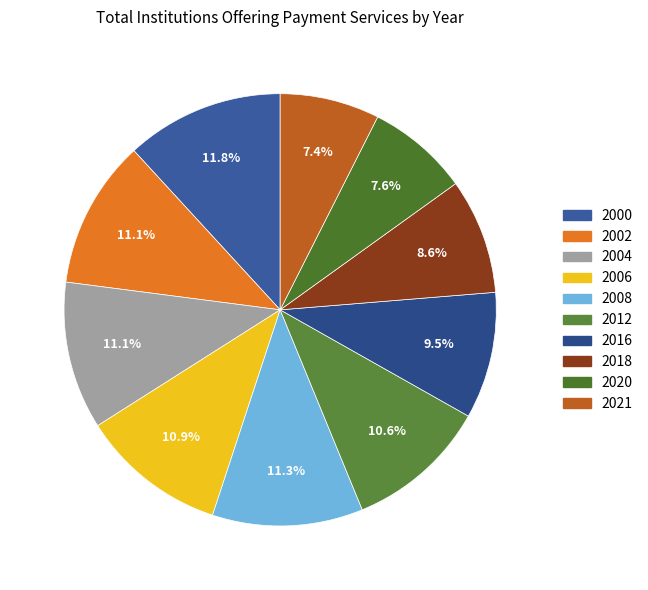

How many segments does this pie chart have?

10